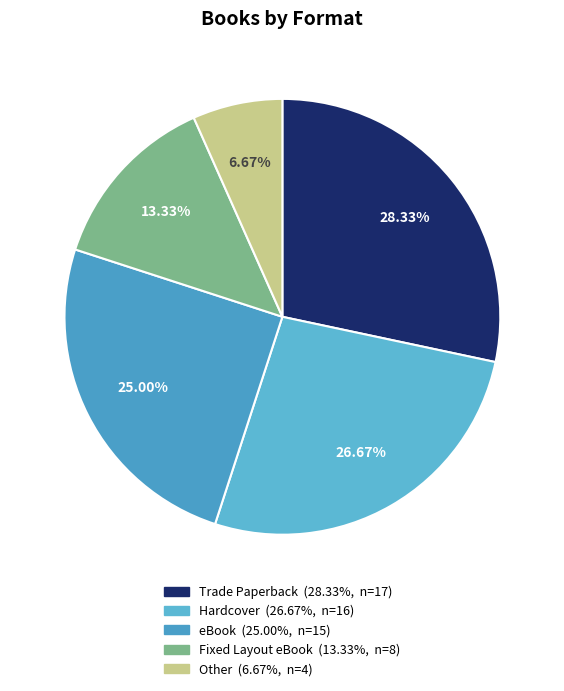

Does Fixed Layout eBook represent more than half of the total?

No